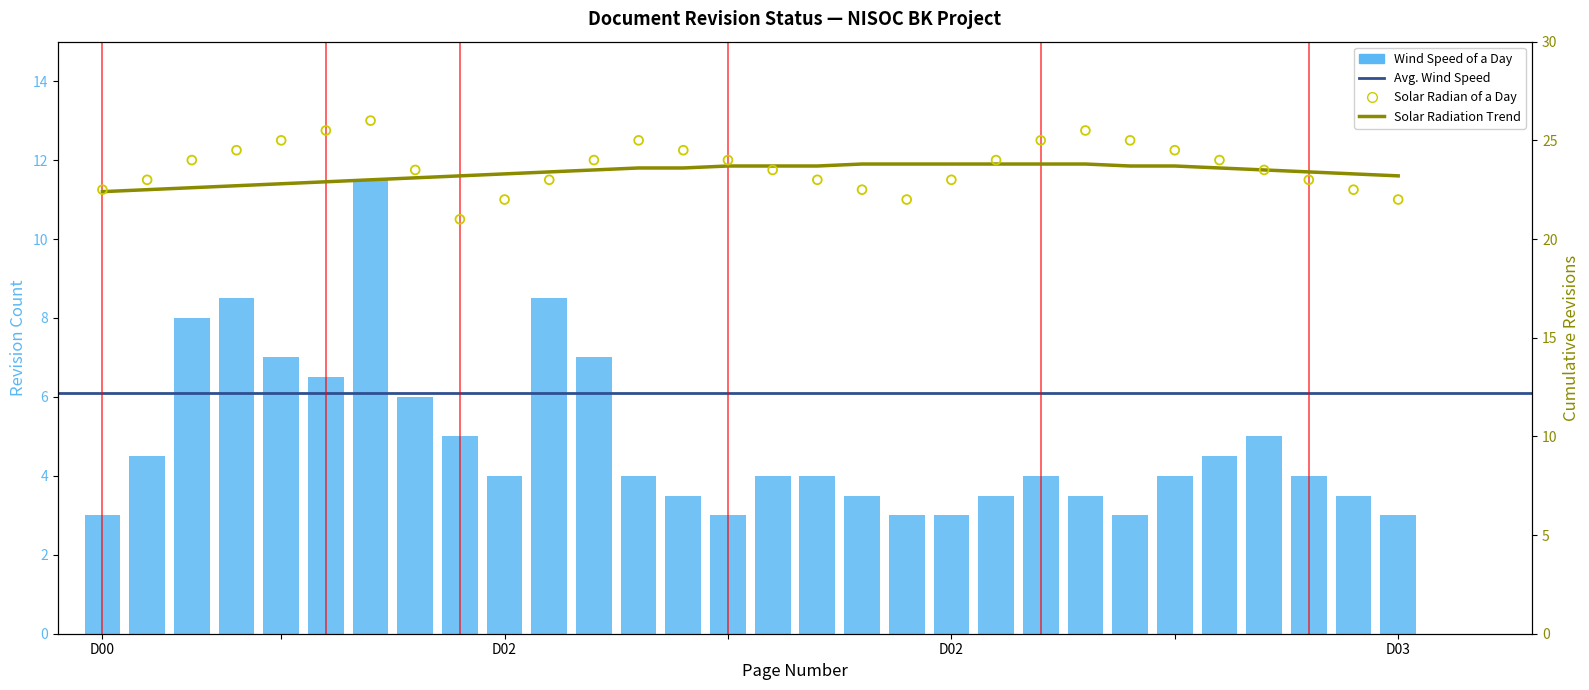

What is the total value across all series at 29?

49.3